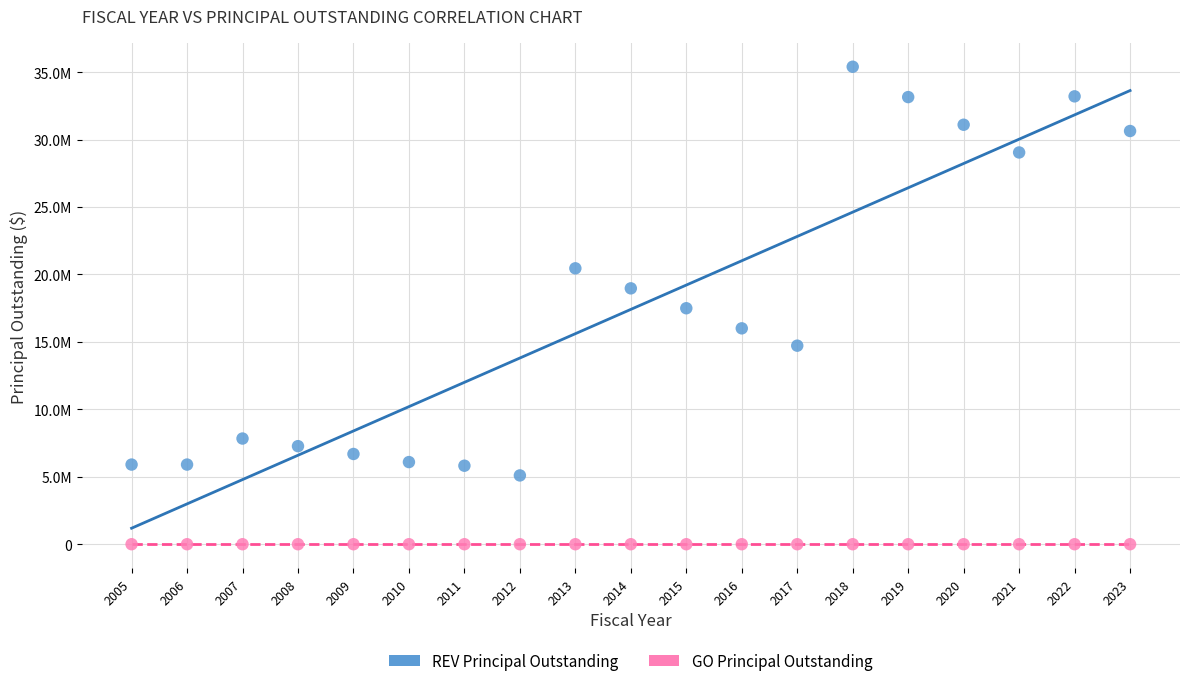

Which series reaches the maximum Y coordinate?

REV Principal Outstanding